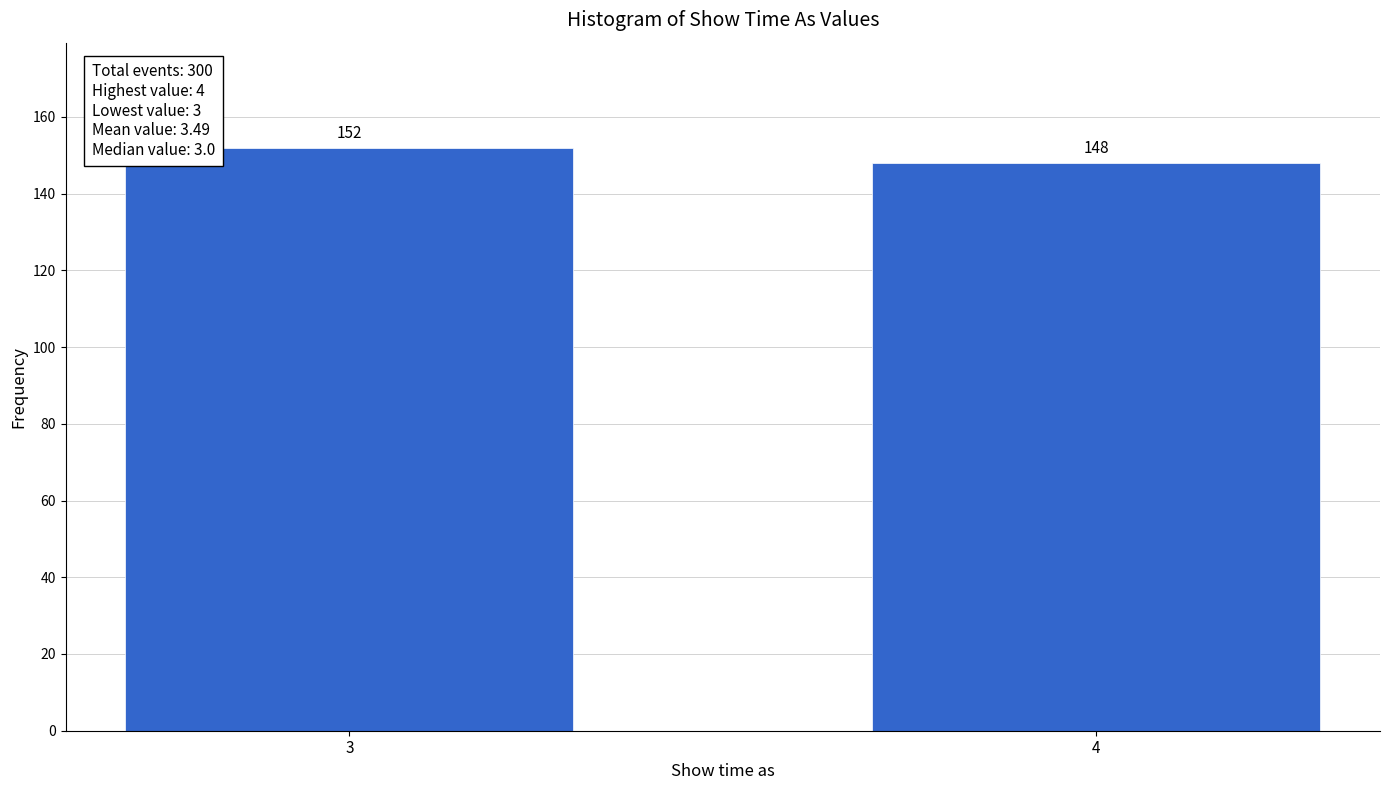

Reading left to right, extract all data points from this chart.

152	148